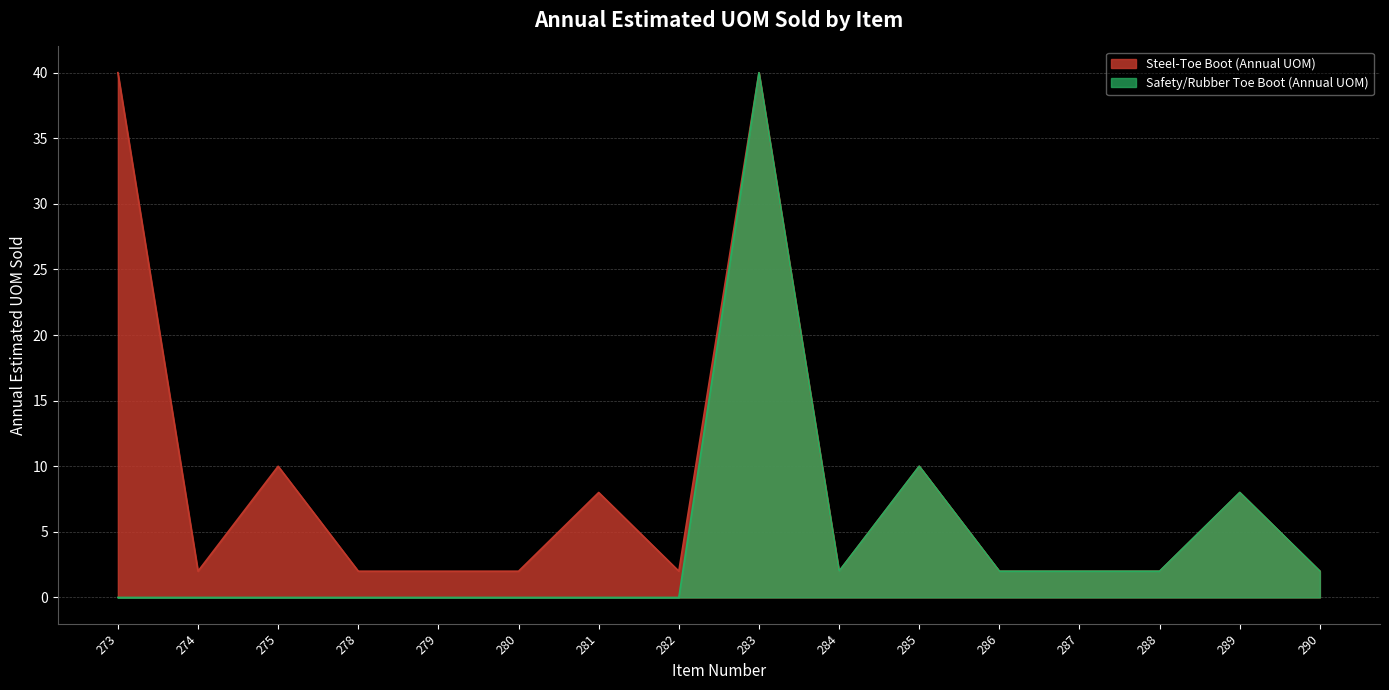

How many categories are shown in the chart?

16